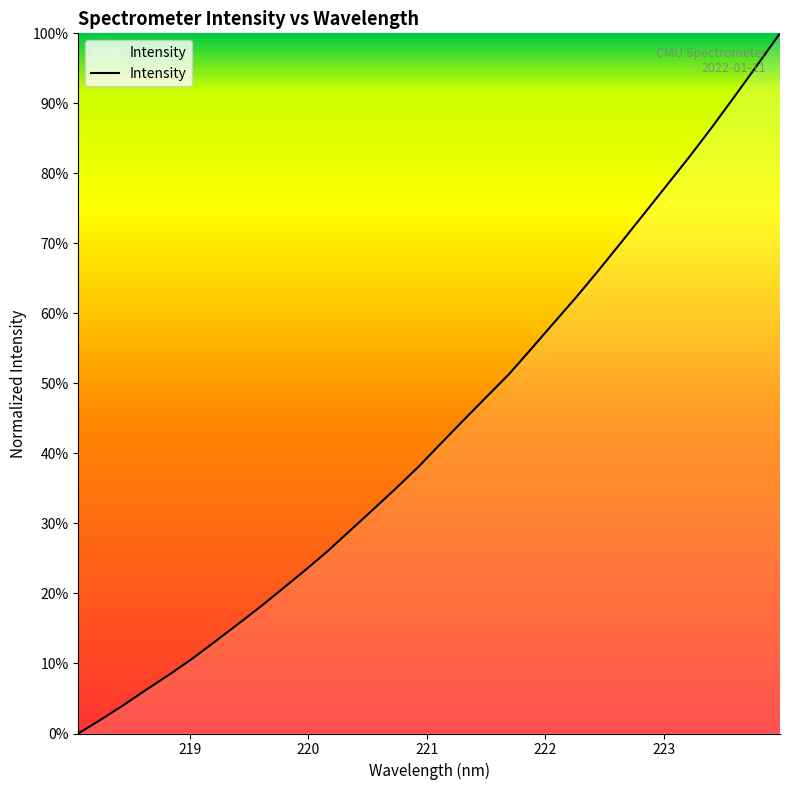

What is the greatest value displayed?

100.0